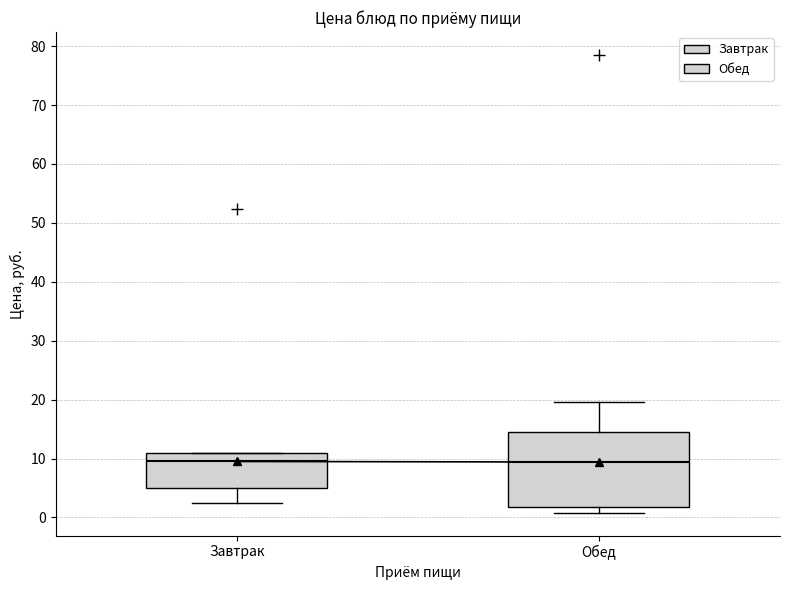

Reading left to right, transcribe this box plot: for each box, give where its median line is, the range the box spans, and where its two whiskers end, as read against the y-axis. The values are not printed on the chart, so give them approximately, as read against the axis.

Завтрак: median 10, box 5 to 11, whiskers 2 to 11
Обед: median 9, box 2 to 15, whiskers 1 to 20